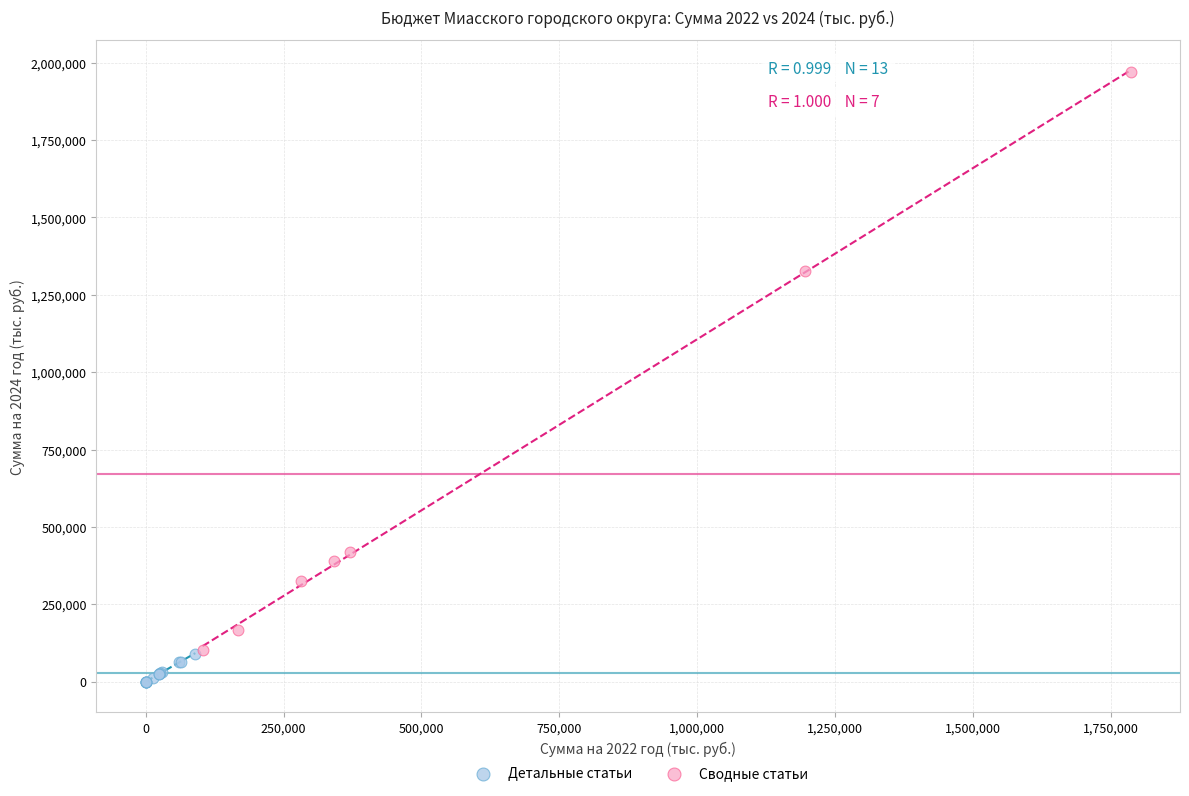

Which series has the widest spread of Y values?

Сводные статьи